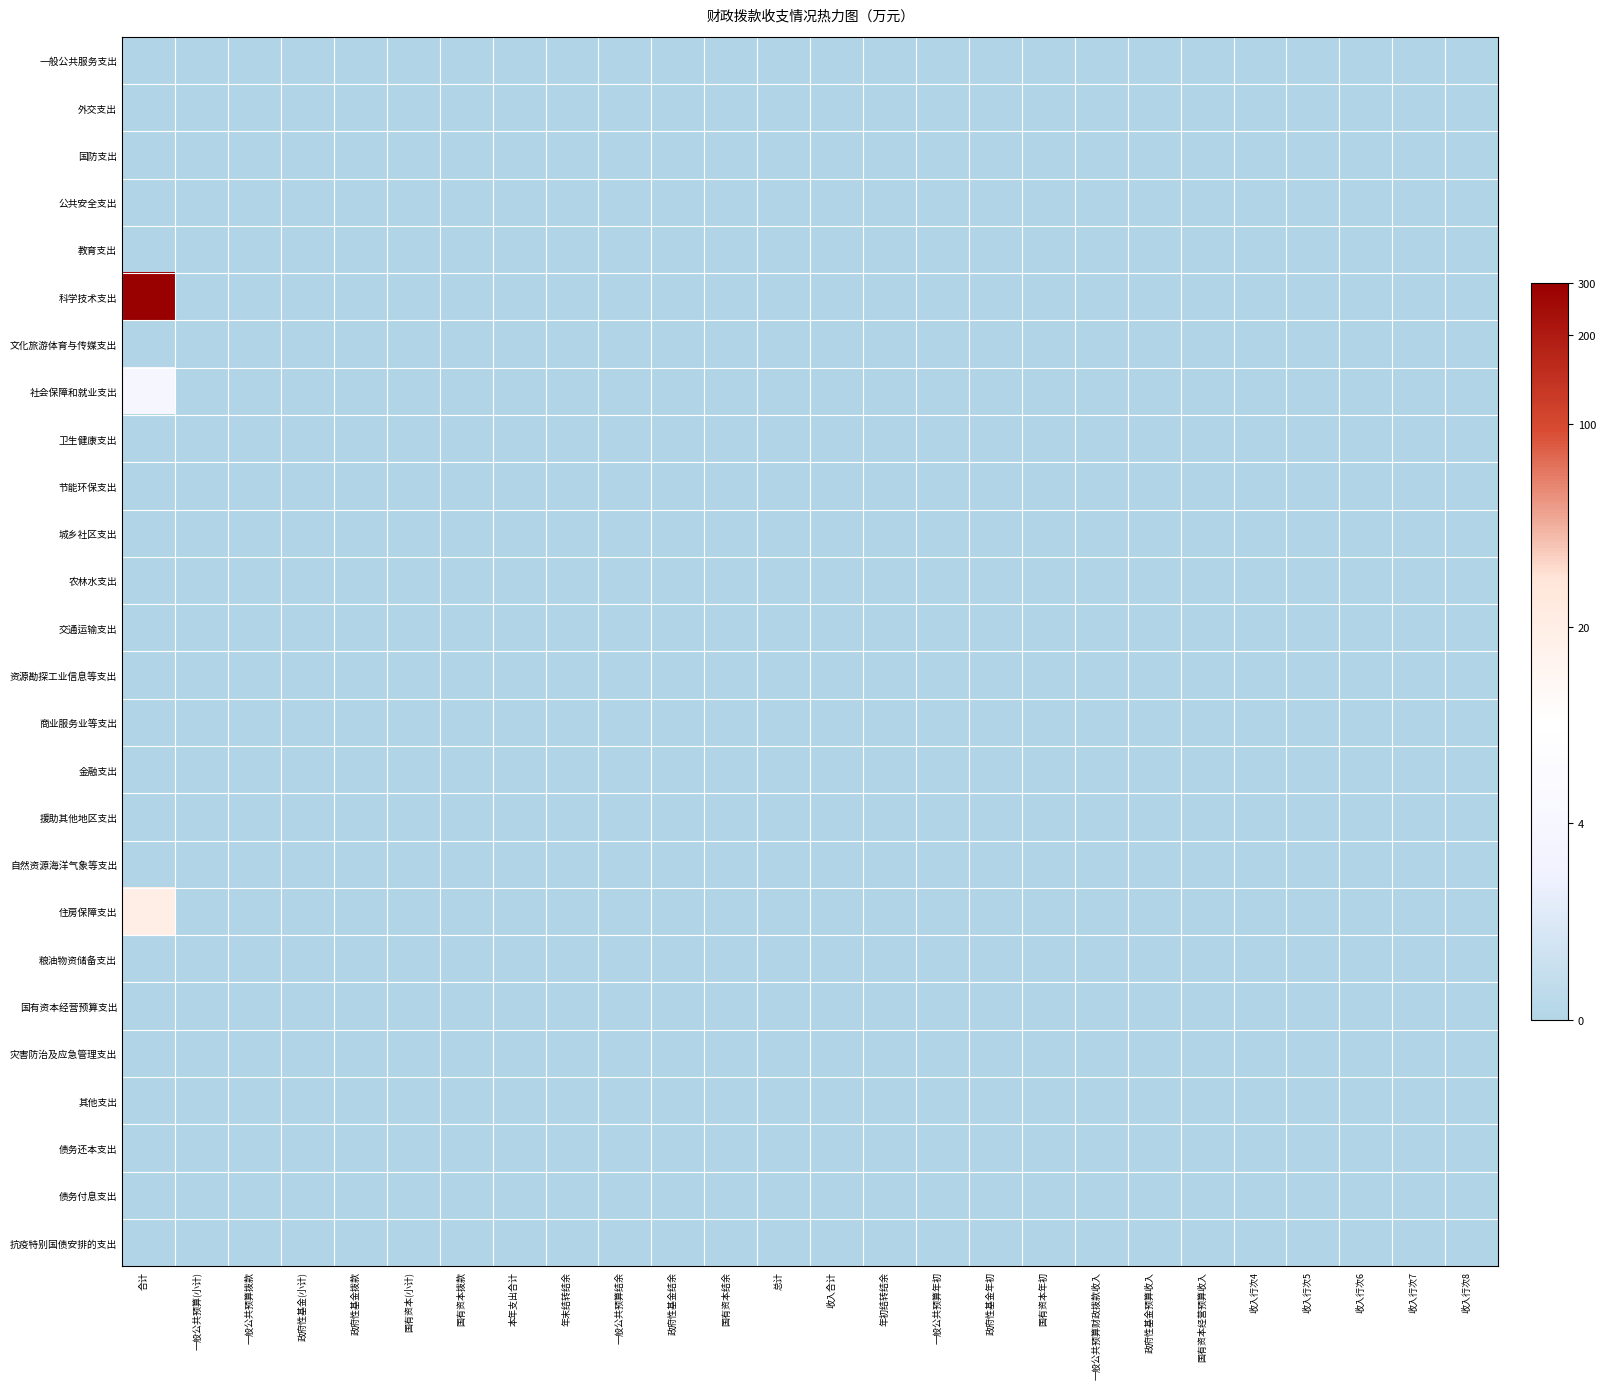

Reading right to left, transcribe all the data shown in this chart.

一般公共服务支出: 收入行次8=0.0	收入行次7=0.0	收入行次6=0.0	收入行次5=0.0	收入行次4=0.0	国有资本经营预算收入=0.0	政府性基金预算收入=0.0	一般公共预算财政拨款收入=0.0	国有资本年初=0.0	政府性基金年初=0.0	一般公共预算年初=0.0	年初结转结余=0.0	收入合计=0.0	总计=0.0	国有资本结余=0.0	政府性基金结余=0.0	一般公共预算结余=0.0	年末结转结余=0.0	本年支出合计=0.0	国有资本拨款=0.0	国有资本(小计)=0.0	政府性基金拨款=0.0	政府性基金(小计)=0.0	一般公共预算拨款=0.0	一般公共预算(小计)=0.0	合计=0.0
外交支出: 收入行次8=0.0	收入行次7=0.0	收入行次6=0.0	收入行次5=0.0	收入行次4=0.0	国有资本经营预算收入=0.0	政府性基金预算收入=0.0	一般公共预算财政拨款收入=0.0	国有资本年初=0.0	政府性基金年初=0.0	一般公共预算年初=0.0	年初结转结余=0.0	收入合计=0.0	总计=0.0	国有资本结余=0.0	政府性基金结余=0.0	一般公共预算结余=0.0	年末结转结余=0.0	本年支出合计=0.0	国有资本拨款=0.0	国有资本(小计)=0.0	政府性基金拨款=0.0	政府性基金(小计)=0.0	一般公共预算拨款=0.0	一般公共预算(小计)=0.0	合计=0.0
国防支出: 收入行次8=0.0	收入行次7=0.0	收入行次6=0.0	收入行次5=0.0	收入行次4=0.0	国有资本经营预算收入=0.0	政府性基金预算收入=0.0	一般公共预算财政拨款收入=0.0	国有资本年初=0.0	政府性基金年初=0.0	一般公共预算年初=0.0	年初结转结余=0.0	收入合计=0.0	总计=0.0	国有资本结余=0.0	政府性基金结余=0.0	一般公共预算结余=0.0	年末结转结余=0.0	本年支出合计=0.0	国有资本拨款=0.0	国有资本(小计)=0.0	政府性基金拨款=0.0	政府性基金(小计)=0.0	一般公共预算拨款=0.0	一般公共预算(小计)=0.0	合计=0.0
公共安全支出: 收入行次8=0.0	收入行次7=0.0	收入行次6=0.0	收入行次5=0.0	收入行次4=0.0	国有资本经营预算收入=0.0	政府性基金预算收入=0.0	一般公共预算财政拨款收入=0.0	国有资本年初=0.0	政府性基金年初=0.0	一般公共预算年初=0.0	年初结转结余=0.0	收入合计=0.0	总计=0.0	国有资本结余=0.0	政府性基金结余=0.0	一般公共预算结余=0.0	年末结转结余=0.0	本年支出合计=0.0	国有资本拨款=0.0	国有资本(小计)=0.0	政府性基金拨款=0.0	政府性基金(小计)=0.0	一般公共预算拨款=0.0	一般公共预算(小计)=0.0	合计=0.0
教育支出: 收入行次8=0.0	收入行次7=0.0	收入行次6=0.0	收入行次5=0.0	收入行次4=0.0	国有资本经营预算收入=0.0	政府性基金预算收入=0.0	一般公共预算财政拨款收入=0.0	国有资本年初=0.0	政府性基金年初=0.0	一般公共预算年初=0.0	年初结转结余=0.0	收入合计=0.0	总计=0.0	国有资本结余=0.0	政府性基金结余=0.0	一般公共预算结余=0.0	年末结转结余=0.0	本年支出合计=0.0	国有资本拨款=0.0	国有资本(小计)=0.0	政府性基金拨款=0.0	政府性基金(小计)=0.0	一般公共预算拨款=0.0	一般公共预算(小计)=0.0	合计=0.0
科学技术支出: 收入行次8=0.0	收入行次7=0.0	收入行次6=0.0	收入行次5=0.0	收入行次4=0.0	国有资本经营预算收入=0.0	政府性基金预算收入=0.0	一般公共预算财政拨款收入=0.0	国有资本年初=0.0	政府性基金年初=0.0	一般公共预算年初=0.0	年初结转结余=0.0	收入合计=0.0	总计=0.0	国有资本结余=0.0	政府性基金结余=0.0	一般公共预算结余=0.0	年末结转结余=0.0	本年支出合计=0.0	国有资本拨款=0.0	国有资本(小计)=0.0	政府性基金拨款=0.0	政府性基金(小计)=0.0	一般公共预算拨款=0.0	一般公共预算(小计)=0.0	合计=5.7
文化旅游体育与传媒支出: 收入行次8=0.0	收入行次7=0.0	收入行次6=0.0	收入行次5=0.0	收入行次4=0.0	国有资本经营预算收入=0.0	政府性基金预算收入=0.0	一般公共预算财政拨款收入=0.0	国有资本年初=0.0	政府性基金年初=0.0	一般公共预算年初=0.0	年初结转结余=0.0	收入合计=0.0	总计=0.0	国有资本结余=0.0	政府性基金结余=0.0	一般公共预算结余=0.0	年末结转结余=0.0	本年支出合计=0.0	国有资本拨款=0.0	国有资本(小计)=0.0	政府性基金拨款=0.0	政府性基金(小计)=0.0	一般公共预算拨款=0.0	一般公共预算(小计)=0.0	合计=0.0
社会保障和就业支出: 收入行次8=0.0	收入行次7=0.0	收入行次6=0.0	收入行次5=0.0	收入行次4=0.0	国有资本经营预算收入=0.0	政府性基金预算收入=0.0	一般公共预算财政拨款收入=0.0	国有资本年初=0.0	政府性基金年初=0.0	一般公共预算年初=0.0	年初结转结余=0.0	收入合计=0.0	总计=0.0	国有资本结余=0.0	政府性基金结余=0.0	一般公共预算结余=0.0	年末结转结余=0.0	本年支出合计=0.0	国有资本拨款=0.0	国有资本(小计)=0.0	政府性基金拨款=0.0	政府性基金(小计)=0.0	一般公共预算拨款=0.0	一般公共预算(小计)=0.0	合计=1.5
卫生健康支出: 收入行次8=0.0	收入行次7=0.0	收入行次6=0.0	收入行次5=0.0	收入行次4=0.0	国有资本经营预算收入=0.0	政府性基金预算收入=0.0	一般公共预算财政拨款收入=0.0	国有资本年初=0.0	政府性基金年初=0.0	一般公共预算年初=0.0	年初结转结余=0.0	收入合计=0.0	总计=0.0	国有资本结余=0.0	政府性基金结余=0.0	一般公共预算结余=0.0	年末结转结余=0.0	本年支出合计=0.0	国有资本拨款=0.0	国有资本(小计)=0.0	政府性基金拨款=0.0	政府性基金(小计)=0.0	一般公共预算拨款=0.0	一般公共预算(小计)=0.0	合计=0.0
节能环保支出: 收入行次8=0.0	收入行次7=0.0	收入行次6=0.0	收入行次5=0.0	收入行次4=0.0	国有资本经营预算收入=0.0	政府性基金预算收入=0.0	一般公共预算财政拨款收入=0.0	国有资本年初=0.0	政府性基金年初=0.0	一般公共预算年初=0.0	年初结转结余=0.0	收入合计=0.0	总计=0.0	国有资本结余=0.0	政府性基金结余=0.0	一般公共预算结余=0.0	年末结转结余=0.0	本年支出合计=0.0	国有资本拨款=0.0	国有资本(小计)=0.0	政府性基金拨款=0.0	政府性基金(小计)=0.0	一般公共预算拨款=0.0	一般公共预算(小计)=0.0	合计=0.0
城乡社区支出: 收入行次8=0.0	收入行次7=0.0	收入行次6=0.0	收入行次5=0.0	收入行次4=0.0	国有资本经营预算收入=0.0	政府性基金预算收入=0.0	一般公共预算财政拨款收入=0.0	国有资本年初=0.0	政府性基金年初=0.0	一般公共预算年初=0.0	年初结转结余=0.0	收入合计=0.0	总计=0.0	国有资本结余=0.0	政府性基金结余=0.0	一般公共预算结余=0.0	年末结转结余=0.0	本年支出合计=0.0	国有资本拨款=0.0	国有资本(小计)=0.0	政府性基金拨款=0.0	政府性基金(小计)=0.0	一般公共预算拨款=0.0	一般公共预算(小计)=0.0	合计=0.0
农林水支出: 收入行次8=0.0	收入行次7=0.0	收入行次6=0.0	收入行次5=0.0	收入行次4=0.0	国有资本经营预算收入=0.0	政府性基金预算收入=0.0	一般公共预算财政拨款收入=0.0	国有资本年初=0.0	政府性基金年初=0.0	一般公共预算年初=0.0	年初结转结余=0.0	收入合计=0.0	总计=0.0	国有资本结余=0.0	政府性基金结余=0.0	一般公共预算结余=0.0	年末结转结余=0.0	本年支出合计=0.0	国有资本拨款=0.0	国有资本(小计)=0.0	政府性基金拨款=0.0	政府性基金(小计)=0.0	一般公共预算拨款=0.0	一般公共预算(小计)=0.0	合计=0.0
交通运输支出: 收入行次8=0.0	收入行次7=0.0	收入行次6=0.0	收入行次5=0.0	收入行次4=0.0	国有资本经营预算收入=0.0	政府性基金预算收入=0.0	一般公共预算财政拨款收入=0.0	国有资本年初=0.0	政府性基金年初=0.0	一般公共预算年初=0.0	年初结转结余=0.0	收入合计=0.0	总计=0.0	国有资本结余=0.0	政府性基金结余=0.0	一般公共预算结余=0.0	年末结转结余=0.0	本年支出合计=0.0	国有资本拨款=0.0	国有资本(小计)=0.0	政府性基金拨款=0.0	政府性基金(小计)=0.0	一般公共预算拨款=0.0	一般公共预算(小计)=0.0	合计=0.0
资源勘探工业信息等支出: 收入行次8=0.0	收入行次7=0.0	收入行次6=0.0	收入行次5=0.0	收入行次4=0.0	国有资本经营预算收入=0.0	政府性基金预算收入=0.0	一般公共预算财政拨款收入=0.0	国有资本年初=0.0	政府性基金年初=0.0	一般公共预算年初=0.0	年初结转结余=0.0	收入合计=0.0	总计=0.0	国有资本结余=0.0	政府性基金结余=0.0	一般公共预算结余=0.0	年末结转结余=0.0	本年支出合计=0.0	国有资本拨款=0.0	国有资本(小计)=0.0	政府性基金拨款=0.0	政府性基金(小计)=0.0	一般公共预算拨款=0.0	一般公共预算(小计)=0.0	合计=0.0
商业服务业等支出: 收入行次8=0.0	收入行次7=0.0	收入行次6=0.0	收入行次5=0.0	收入行次4=0.0	国有资本经营预算收入=0.0	政府性基金预算收入=0.0	一般公共预算财政拨款收入=0.0	国有资本年初=0.0	政府性基金年初=0.0	一般公共预算年初=0.0	年初结转结余=0.0	收入合计=0.0	总计=0.0	国有资本结余=0.0	政府性基金结余=0.0	一般公共预算结余=0.0	年末结转结余=0.0	本年支出合计=0.0	国有资本拨款=0.0	国有资本(小计)=0.0	政府性基金拨款=0.0	政府性基金(小计)=0.0	一般公共预算拨款=0.0	一般公共预算(小计)=0.0	合计=0.0
金融支出: 收入行次8=0.0	收入行次7=0.0	收入行次6=0.0	收入行次5=0.0	收入行次4=0.0	国有资本经营预算收入=0.0	政府性基金预算收入=0.0	一般公共预算财政拨款收入=0.0	国有资本年初=0.0	政府性基金年初=0.0	一般公共预算年初=0.0	年初结转结余=0.0	收入合计=0.0	总计=0.0	国有资本结余=0.0	政府性基金结余=0.0	一般公共预算结余=0.0	年末结转结余=0.0	本年支出合计=0.0	国有资本拨款=0.0	国有资本(小计)=0.0	政府性基金拨款=0.0	政府性基金(小计)=0.0	一般公共预算拨款=0.0	一般公共预算(小计)=0.0	合计=0.0
援助其他地区支出: 收入行次8=0.0	收入行次7=0.0	收入行次6=0.0	收入行次5=0.0	收入行次4=0.0	国有资本经营预算收入=0.0	政府性基金预算收入=0.0	一般公共预算财政拨款收入=0.0	国有资本年初=0.0	政府性基金年初=0.0	一般公共预算年初=0.0	年初结转结余=0.0	收入合计=0.0	总计=0.0	国有资本结余=0.0	政府性基金结余=0.0	一般公共预算结余=0.0	年末结转结余=0.0	本年支出合计=0.0	国有资本拨款=0.0	国有资本(小计)=0.0	政府性基金拨款=0.0	政府性基金(小计)=0.0	一般公共预算拨款=0.0	一般公共预算(小计)=0.0	合计=0.0
自然资源海洋气象等支出: 收入行次8=0.0	收入行次7=0.0	收入行次6=0.0	收入行次5=0.0	收入行次4=0.0	国有资本经营预算收入=0.0	政府性基金预算收入=0.0	一般公共预算财政拨款收入=0.0	国有资本年初=0.0	政府性基金年初=0.0	一般公共预算年初=0.0	年初结转结余=0.0	收入合计=0.0	总计=0.0	国有资本结余=0.0	政府性基金结余=0.0	一般公共预算结余=0.0	年末结转结余=0.0	本年支出合计=0.0	国有资本拨款=0.0	国有资本(小计)=0.0	政府性基金拨款=0.0	政府性基金(小计)=0.0	一般公共预算拨款=0.0	一般公共预算(小计)=0.0	合计=0.0
住房保障支出: 收入行次8=0.0	收入行次7=0.0	收入行次6=0.0	收入行次5=0.0	收入行次4=0.0	国有资本经营预算收入=0.0	政府性基金预算收入=0.0	一般公共预算财政拨款收入=0.0	国有资本年初=0.0	政府性基金年初=0.0	一般公共预算年初=0.0	年初结转结余=0.0	收入合计=0.0	总计=0.0	国有资本结余=0.0	政府性基金结余=0.0	一般公共预算结余=0.0	年末结转结余=0.0	本年支出合计=0.0	国有资本拨款=0.0	国有资本(小计)=0.0	政府性基金拨款=0.0	政府性基金(小计)=0.0	一般公共预算拨款=0.0	一般公共预算(小计)=0.0	合计=3.0
粮油物资储备支出: 收入行次8=0.0	收入行次7=0.0	收入行次6=0.0	收入行次5=0.0	收入行次4=0.0	国有资本经营预算收入=0.0	政府性基金预算收入=0.0	一般公共预算财政拨款收入=0.0	国有资本年初=0.0	政府性基金年初=0.0	一般公共预算年初=0.0	年初结转结余=0.0	收入合计=0.0	总计=0.0	国有资本结余=0.0	政府性基金结余=0.0	一般公共预算结余=0.0	年末结转结余=0.0	本年支出合计=0.0	国有资本拨款=0.0	国有资本(小计)=0.0	政府性基金拨款=0.0	政府性基金(小计)=0.0	一般公共预算拨款=0.0	一般公共预算(小计)=0.0	合计=0.0
国有资本经营预算支出: 收入行次8=0.0	收入行次7=0.0	收入行次6=0.0	收入行次5=0.0	收入行次4=0.0	国有资本经营预算收入=0.0	政府性基金预算收入=0.0	一般公共预算财政拨款收入=0.0	国有资本年初=0.0	政府性基金年初=0.0	一般公共预算年初=0.0	年初结转结余=0.0	收入合计=0.0	总计=0.0	国有资本结余=0.0	政府性基金结余=0.0	一般公共预算结余=0.0	年末结转结余=0.0	本年支出合计=0.0	国有资本拨款=0.0	国有资本(小计)=0.0	政府性基金拨款=0.0	政府性基金(小计)=0.0	一般公共预算拨款=0.0	一般公共预算(小计)=0.0	合计=0.0
灾害防治及应急管理支出: 收入行次8=0.0	收入行次7=0.0	收入行次6=0.0	收入行次5=0.0	收入行次4=0.0	国有资本经营预算收入=0.0	政府性基金预算收入=0.0	一般公共预算财政拨款收入=0.0	国有资本年初=0.0	政府性基金年初=0.0	一般公共预算年初=0.0	年初结转结余=0.0	收入合计=0.0	总计=0.0	国有资本结余=0.0	政府性基金结余=0.0	一般公共预算结余=0.0	年末结转结余=0.0	本年支出合计=0.0	国有资本拨款=0.0	国有资本(小计)=0.0	政府性基金拨款=0.0	政府性基金(小计)=0.0	一般公共预算拨款=0.0	一般公共预算(小计)=0.0	合计=0.0
其他支出: 收入行次8=0.0	收入行次7=0.0	收入行次6=0.0	收入行次5=0.0	收入行次4=0.0	国有资本经营预算收入=0.0	政府性基金预算收入=0.0	一般公共预算财政拨款收入=0.0	国有资本年初=0.0	政府性基金年初=0.0	一般公共预算年初=0.0	年初结转结余=0.0	收入合计=0.0	总计=0.0	国有资本结余=0.0	政府性基金结余=0.0	一般公共预算结余=0.0	年末结转结余=0.0	本年支出合计=0.0	国有资本拨款=0.0	国有资本(小计)=0.0	政府性基金拨款=0.0	政府性基金(小计)=0.0	一般公共预算拨款=0.0	一般公共预算(小计)=0.0	合计=0.0
债务还本支出: 收入行次8=0.0	收入行次7=0.0	收入行次6=0.0	收入行次5=0.0	收入行次4=0.0	国有资本经营预算收入=0.0	政府性基金预算收入=0.0	一般公共预算财政拨款收入=0.0	国有资本年初=0.0	政府性基金年初=0.0	一般公共预算年初=0.0	年初结转结余=0.0	收入合计=0.0	总计=0.0	国有资本结余=0.0	政府性基金结余=0.0	一般公共预算结余=0.0	年末结转结余=0.0	本年支出合计=0.0	国有资本拨款=0.0	国有资本(小计)=0.0	政府性基金拨款=0.0	政府性基金(小计)=0.0	一般公共预算拨款=0.0	一般公共预算(小计)=0.0	合计=0.0
债务付息支出: 收入行次8=0.0	收入行次7=0.0	收入行次6=0.0	收入行次5=0.0	收入行次4=0.0	国有资本经营预算收入=0.0	政府性基金预算收入=0.0	一般公共预算财政拨款收入=0.0	国有资本年初=0.0	政府性基金年初=0.0	一般公共预算年初=0.0	年初结转结余=0.0	收入合计=0.0	总计=0.0	国有资本结余=0.0	政府性基金结余=0.0	一般公共预算结余=0.0	年末结转结余=0.0	本年支出合计=0.0	国有资本拨款=0.0	国有资本(小计)=0.0	政府性基金拨款=0.0	政府性基金(小计)=0.0	一般公共预算拨款=0.0	一般公共预算(小计)=0.0	合计=0.0
抗疫特别国债安排的支出: 收入行次8=0.0	收入行次7=0.0	收入行次6=0.0	收入行次5=0.0	收入行次4=0.0	国有资本经营预算收入=0.0	政府性基金预算收入=0.0	一般公共预算财政拨款收入=0.0	国有资本年初=0.0	政府性基金年初=0.0	一般公共预算年初=0.0	年初结转结余=0.0	收入合计=0.0	总计=0.0	国有资本结余=0.0	政府性基金结余=0.0	一般公共预算结余=0.0	年末结转结余=0.0	本年支出合计=0.0	国有资本拨款=0.0	国有资本(小计)=0.0	政府性基金拨款=0.0	政府性基金(小计)=0.0	一般公共预算拨款=0.0	一般公共预算(小计)=0.0	合计=0.0